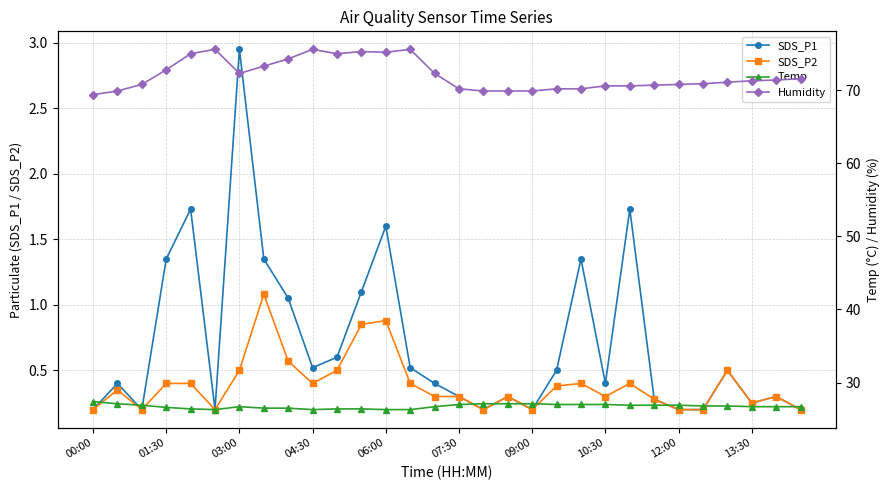

At 29, list the series in order from largest to smallest.

Humidity, Temp, SDS_P1, SDS_P2